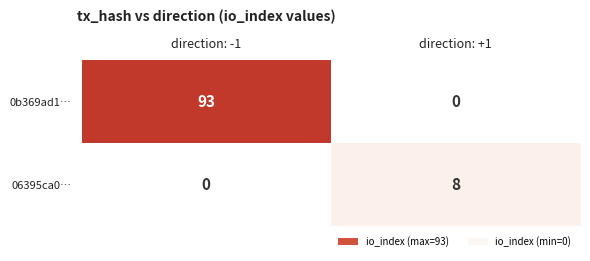

Rank the series by their average value, from highest to lowest.

0b369ad1…, 06395ca0…